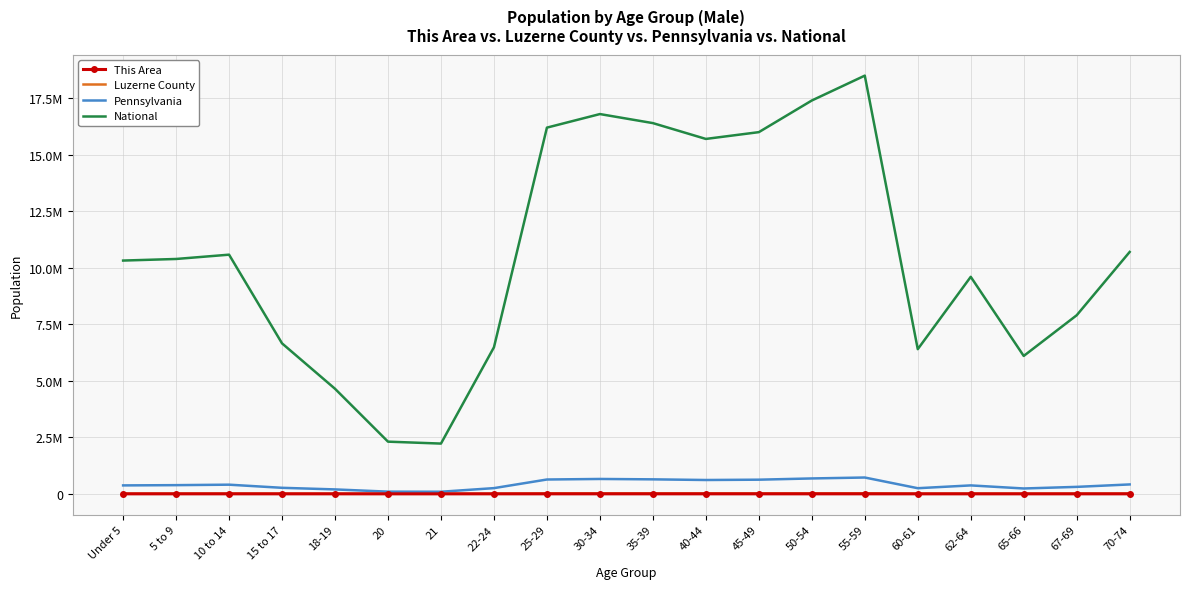

What are all the series names shown in the legend?

This Area, Luzerne County, Pennsylvania, National